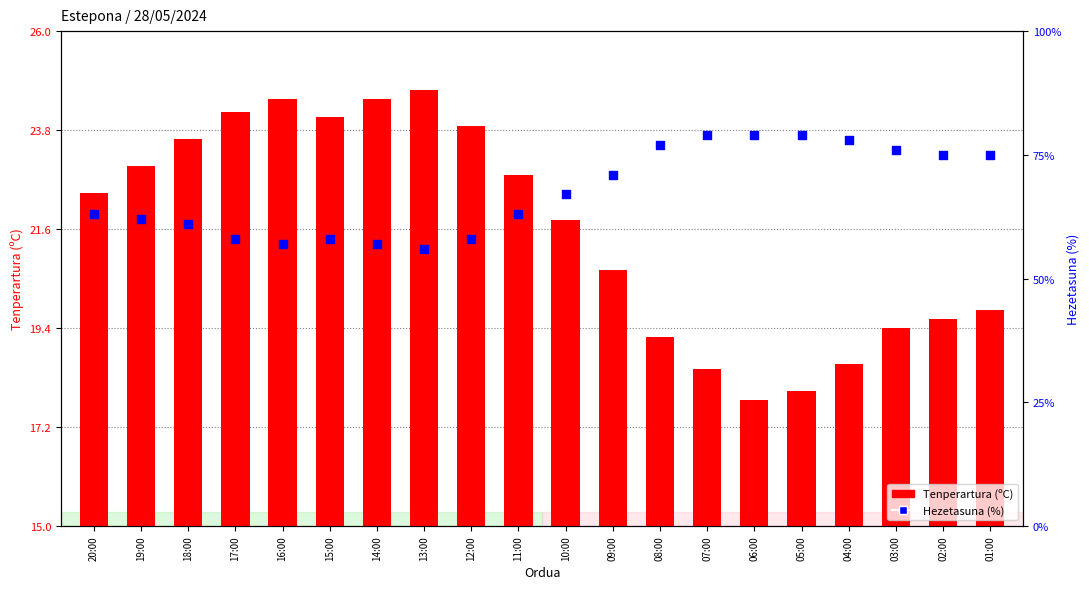

Which series has the largest total across all categories?

Hezetasuna (%)